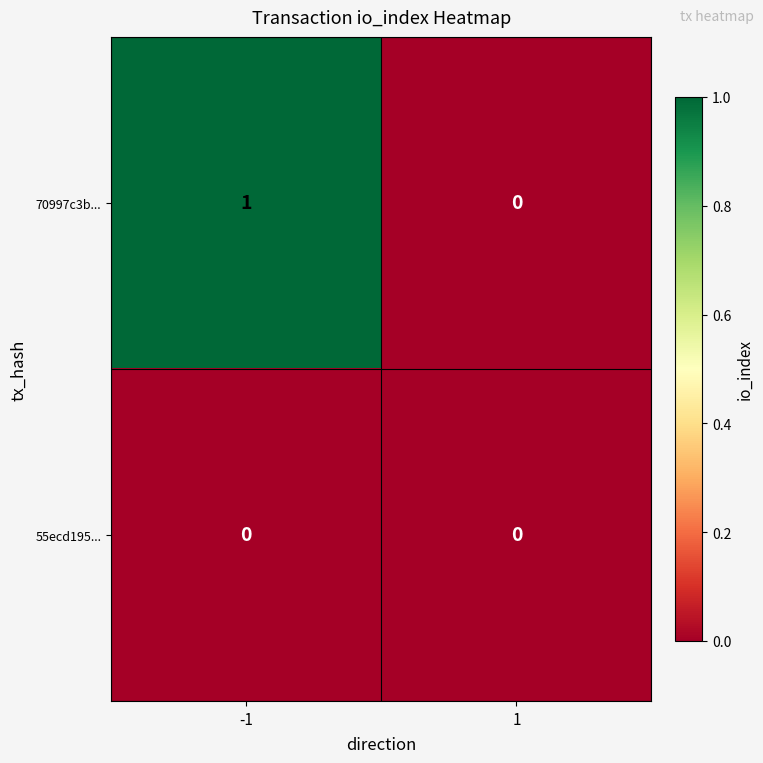

How many data points does each series have?

2